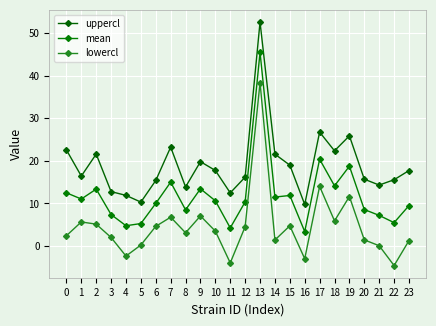

Rank the series by their average value, from highest to lowest.

uppercl, mean, lowercl